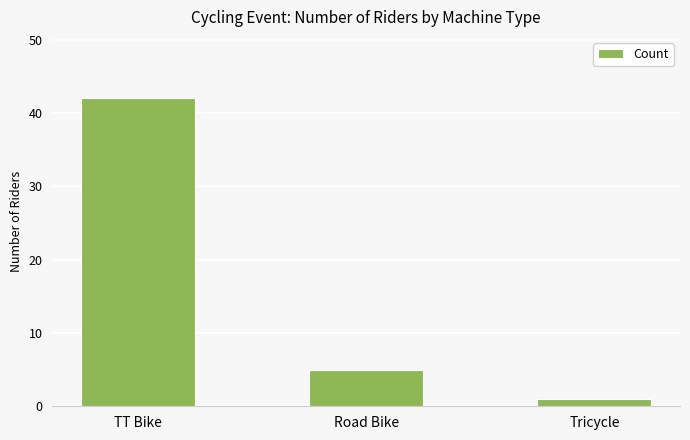

True or false: the data shows 1 at Tricycle.

True